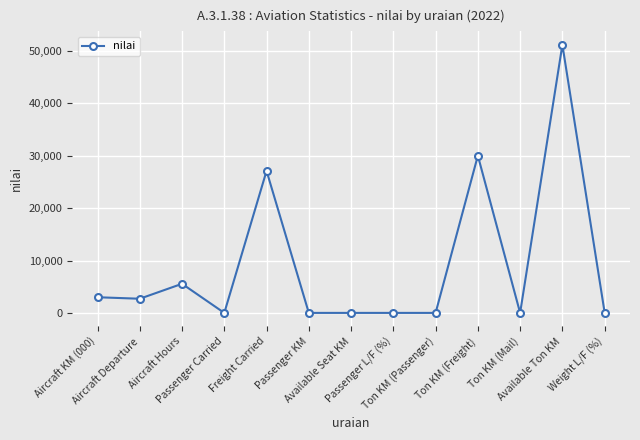

What is the difference between the maximum and minimum values?

51177.0